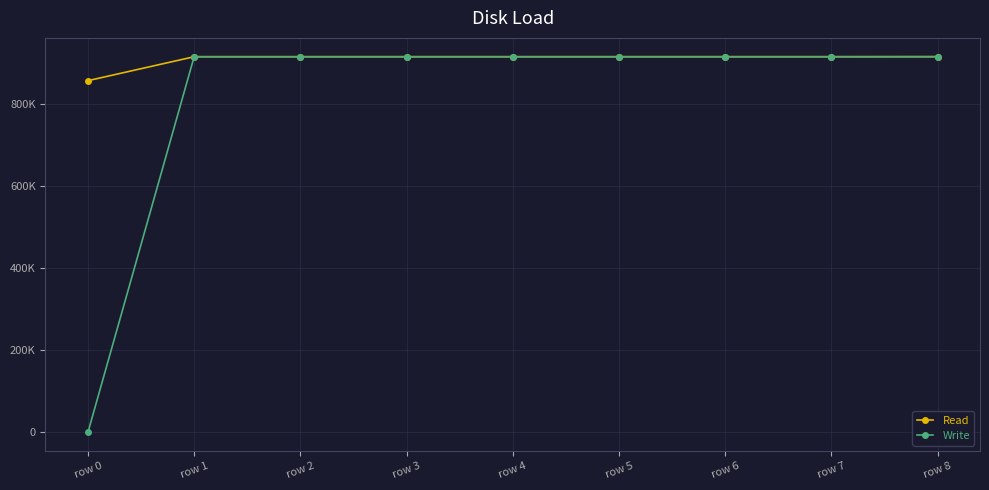

What is the approximate value of Write at row 4?

914.9